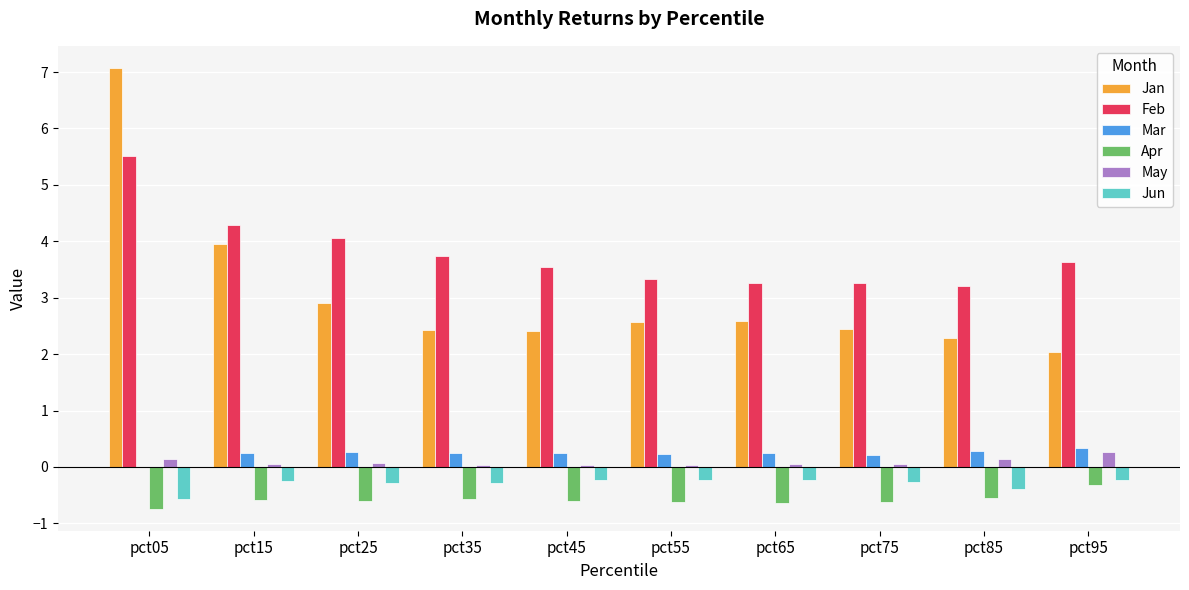

Does the chart contain stacked bars?

No